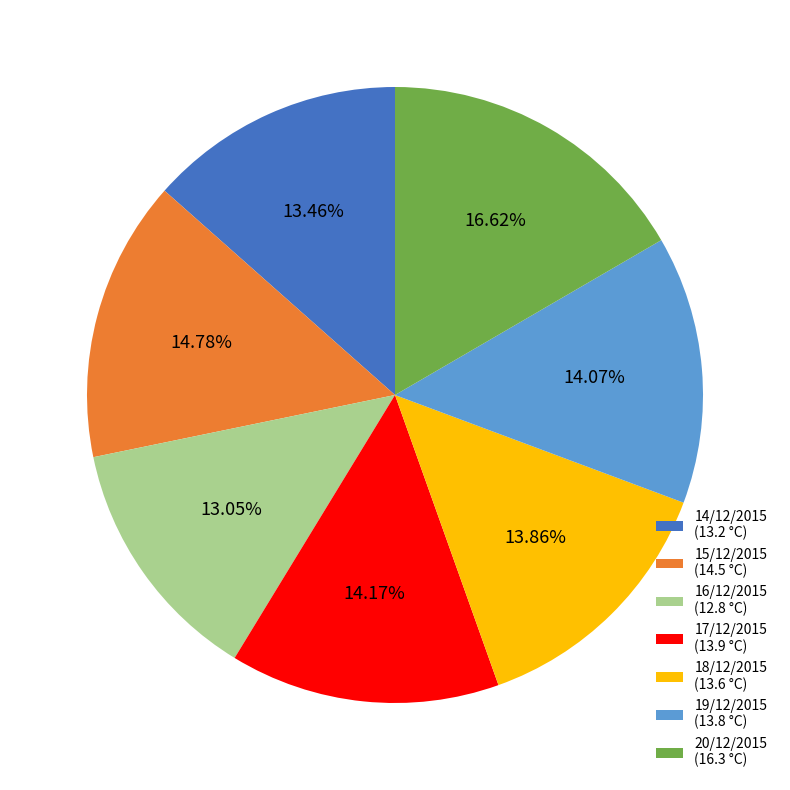

True or false: 16/12/2015 accounts for 13% of the total.

True